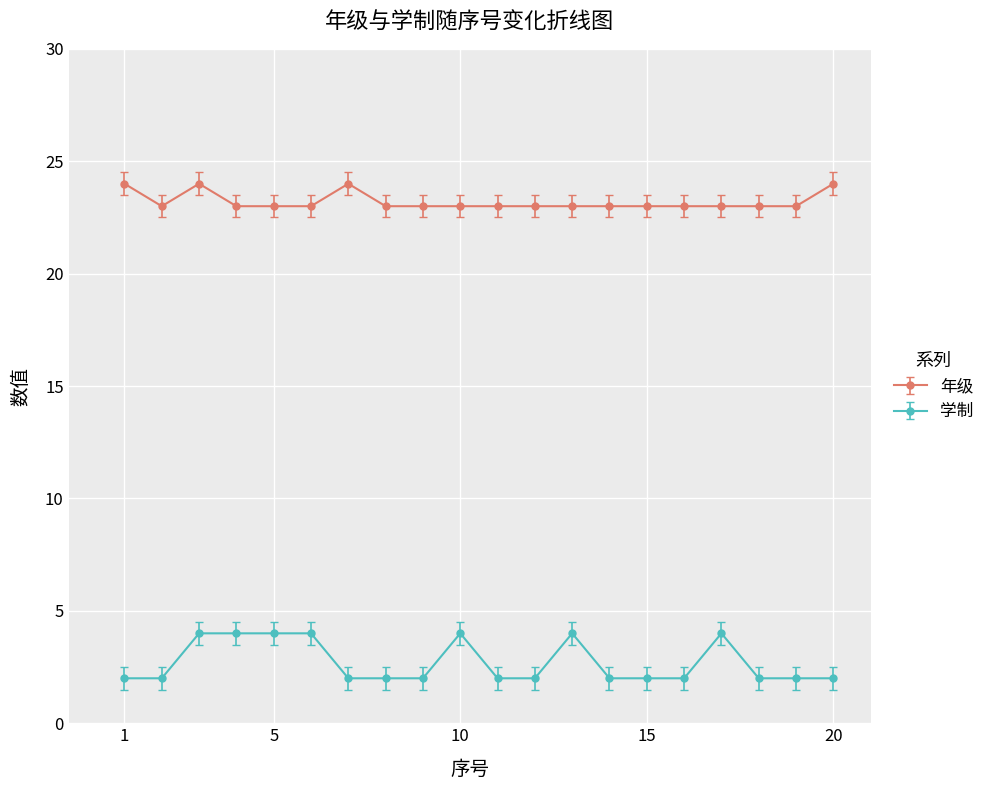

True or false: 年级 and 学制 intersect in this chart.

False